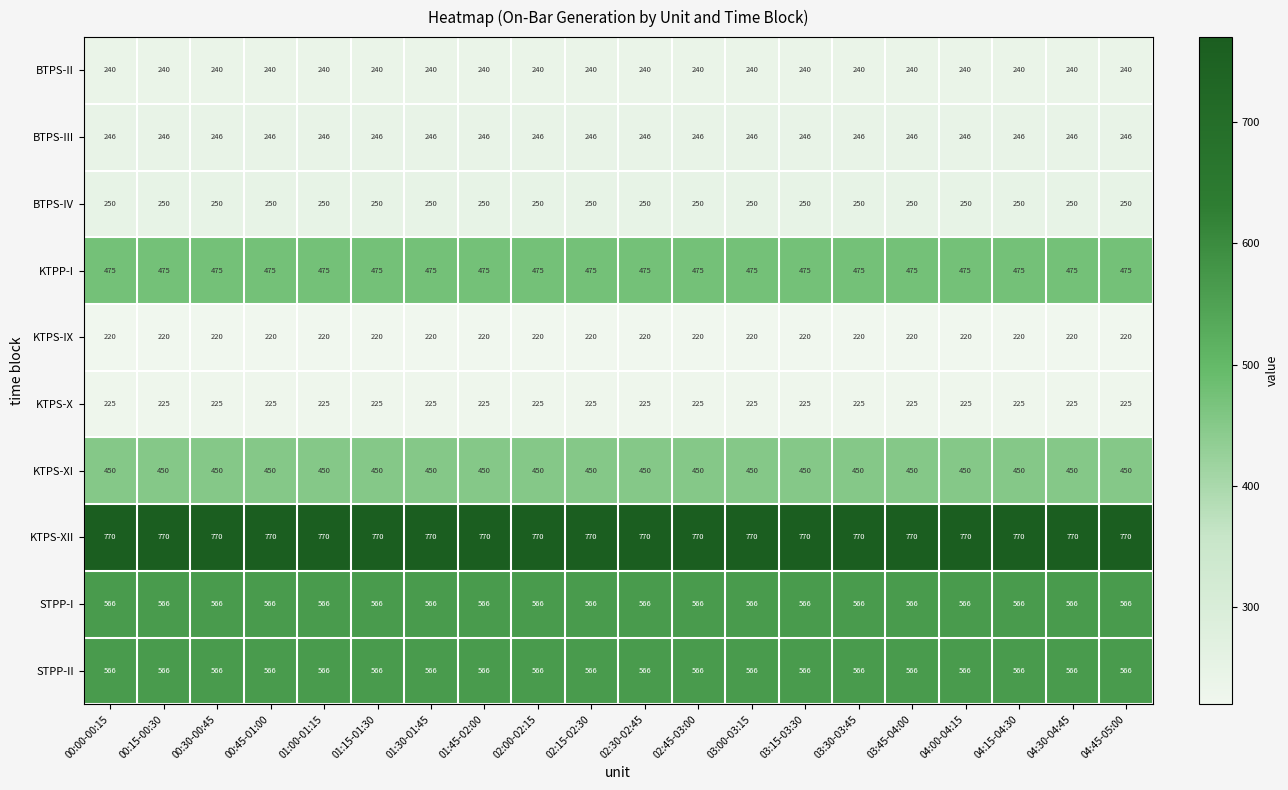

The STPP-II series shows 566 at 03:00-03:15. True or false?

True